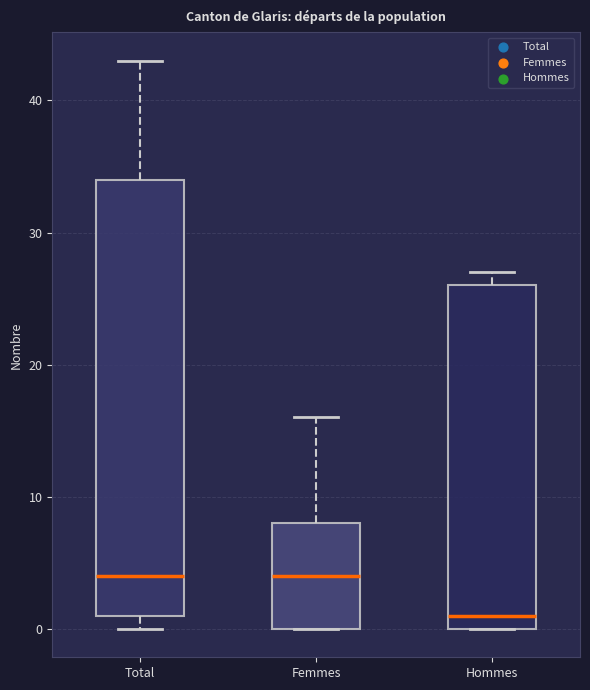

Reading left to right, read every box against the y-axis: the position of its median line, the range the box covers, and the ends of its whiskers. The values are not printed on the chart, so give them approximately, as read against the axis.

Total: median 4, box 1 to 34, whiskers 0 to 43
Femmes: median 4, box 0 to 8, whiskers 0 to 16
Hommes: median 1, box 0 to 26, whiskers 0 to 27